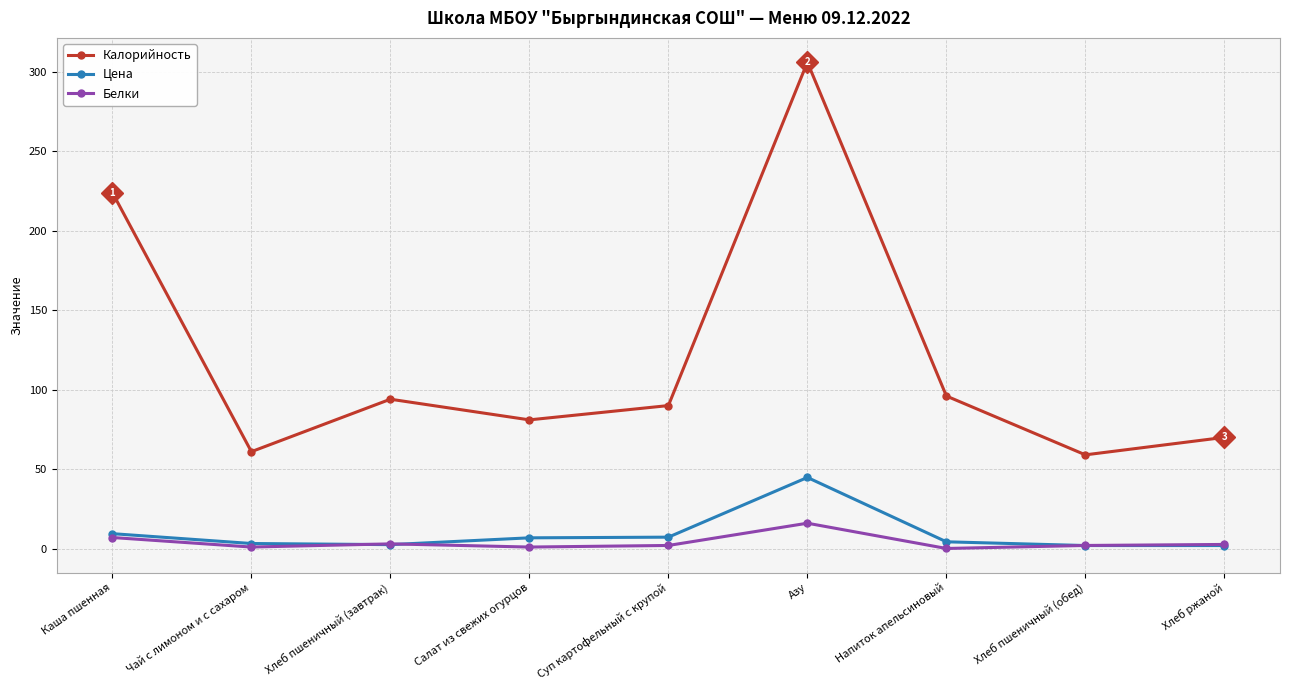

Does the chart have visible grid lines?

Yes